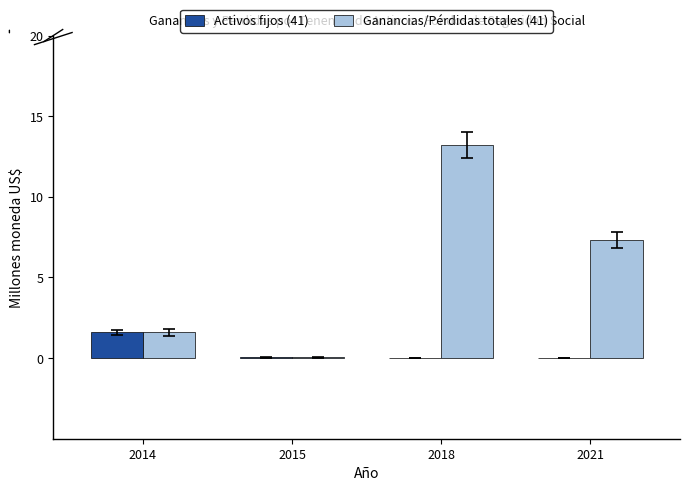

How many groups of bars are there?

4